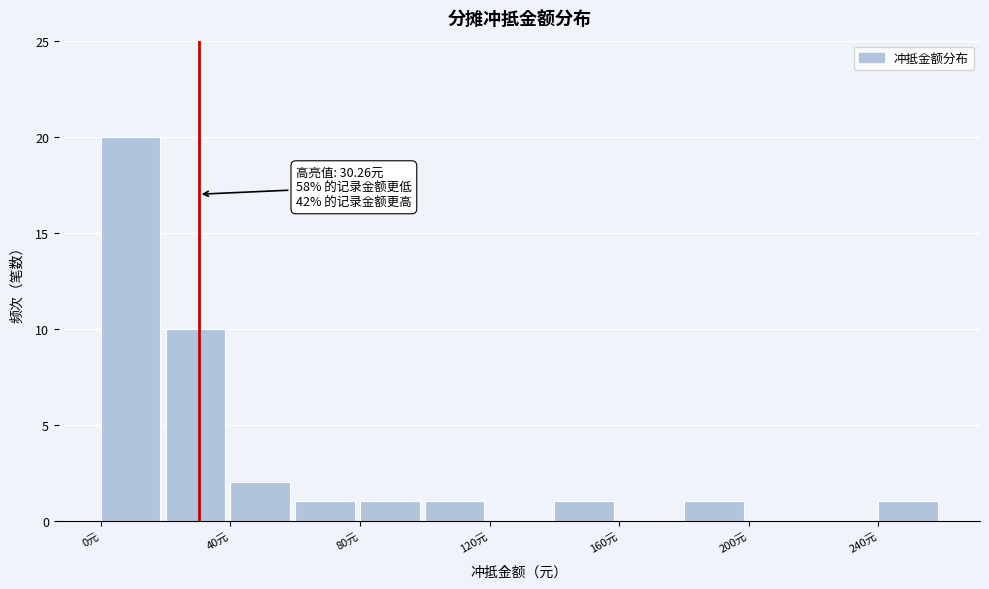

Over which range of the x-axis is the bar tallest?

0 to 20